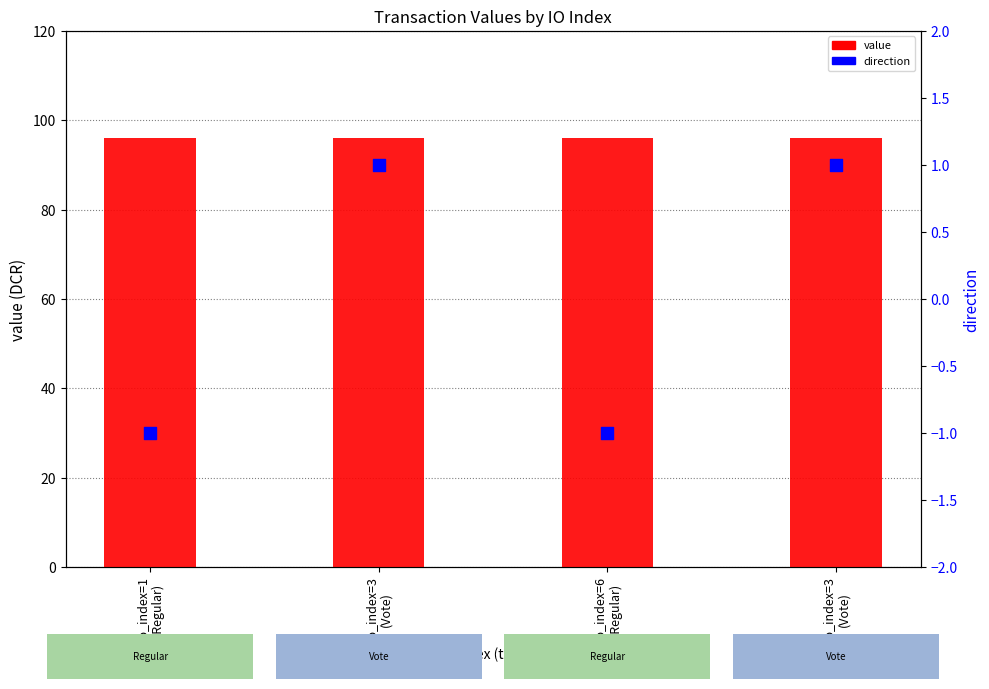

Which series has the largest total across all categories?

value